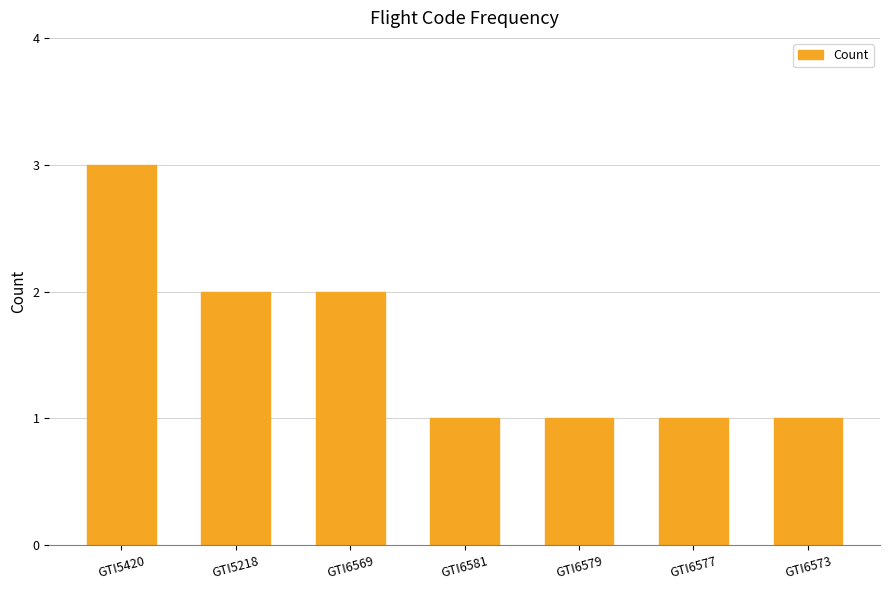

True or false: the data shows 1 at GTI6579.

True